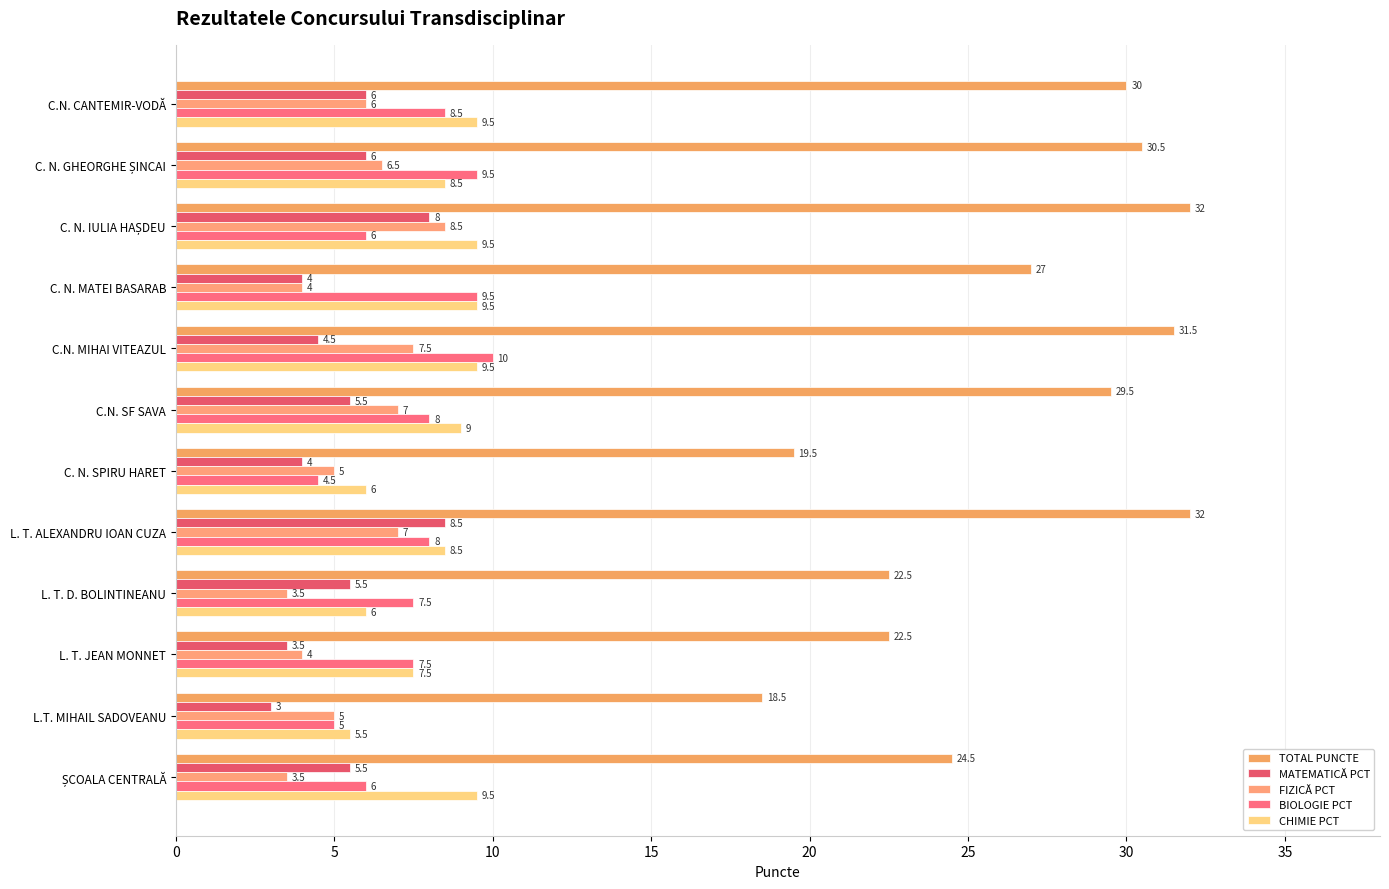

What is the difference between the maximum and minimum values in the MATEMATICĂ PCT series?

5.5